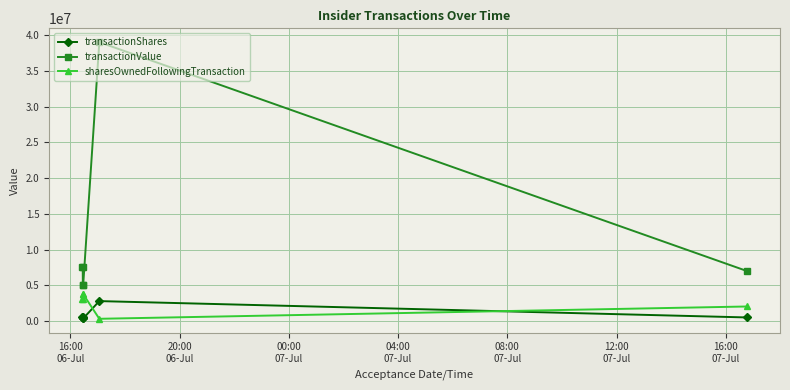

True or false: transactionValue has more than 2 interior local peaks.

False